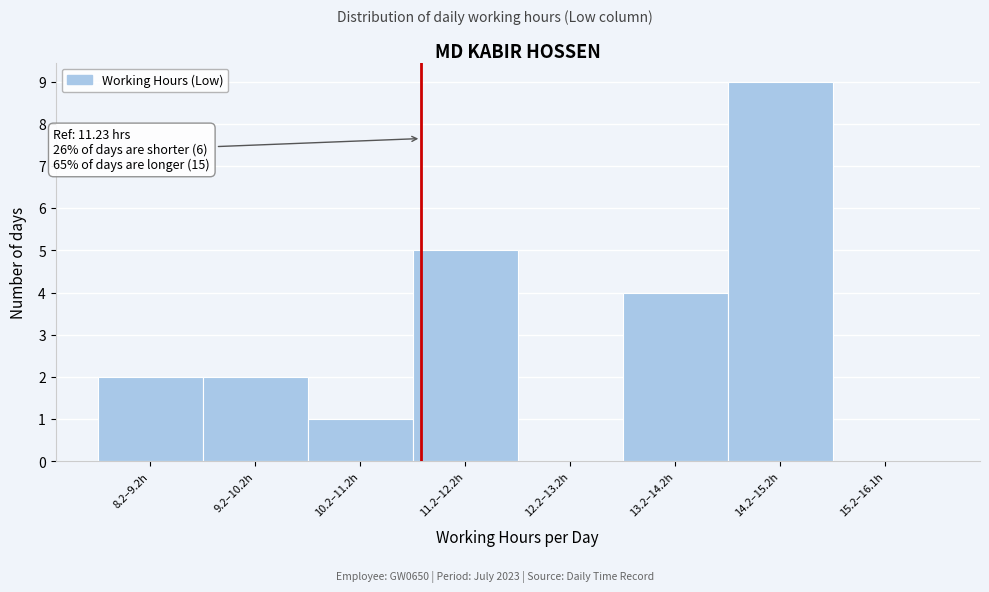

Reading left to right, what are all the values shown in this chart?

8.2–9.2h=2	9.2–10.2h=2	10.2–11.2h=1	11.2–12.2h=5	12.2–13.2h=0	13.2–14.2h=4	14.2–15.2h=9	15.2–16.1h=0